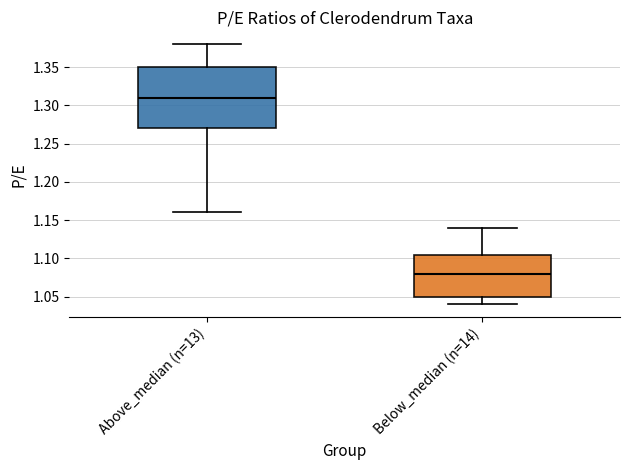

Reading left to right, transcribe this box plot: for each box, give where its median line is, the range the box spans, and where its two whiskers end, as read against the y-axis. The values are not printed on the chart, so give them approximately, as read against the axis.

Above_median (n=13): median 1.310, box 1.270 to 1.350, whiskers 1.160 to 1.380
Below_median (n=14): median 1.080, box 1.050 to 1.105, whiskers 1.040 to 1.140